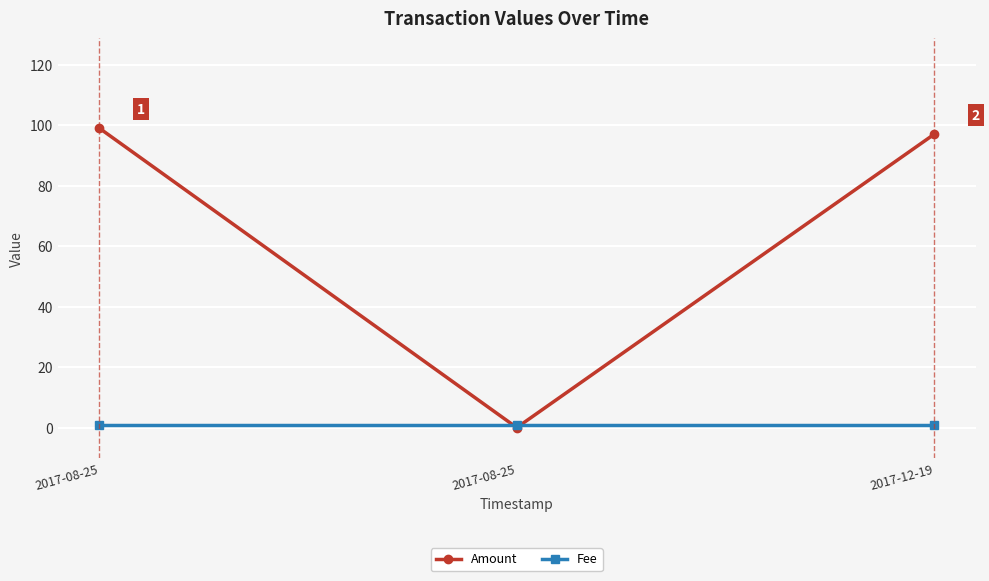

What is the value of the Fee point at the 1st from the left?

1